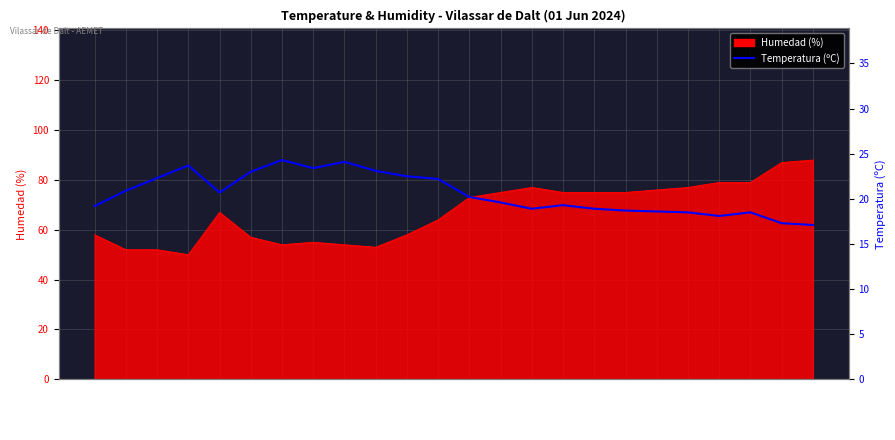

True or false: there are more than 2 points higher than both neighbors.

True